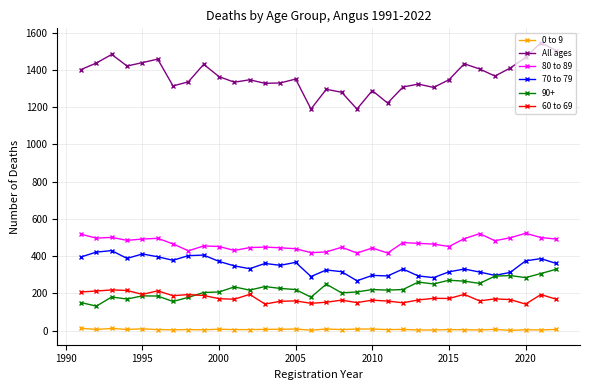

True or false: 60 to 69 and 80 to 89 intersect in this chart.

False